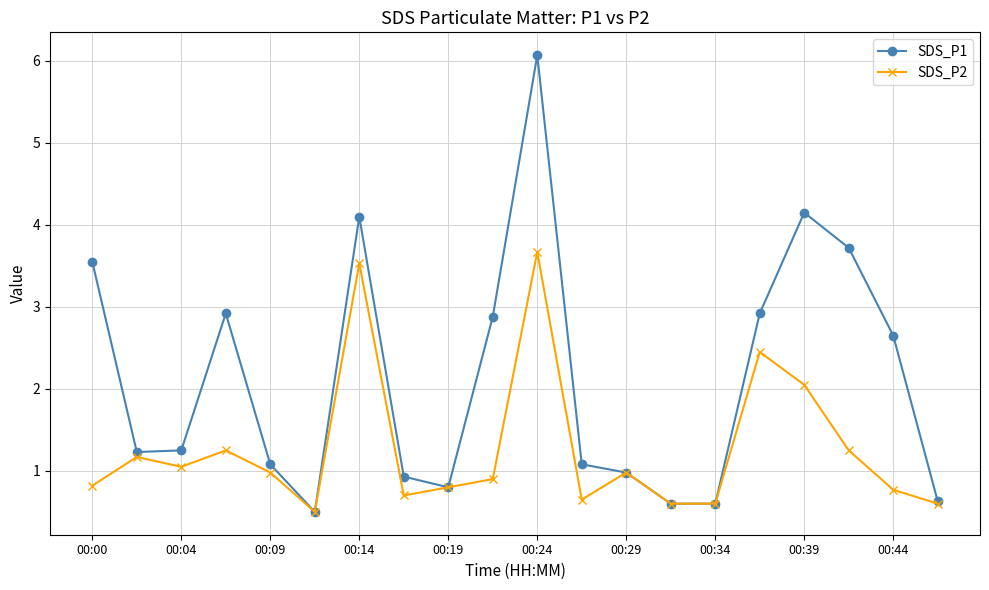

How many categories are shown in the chart?

20